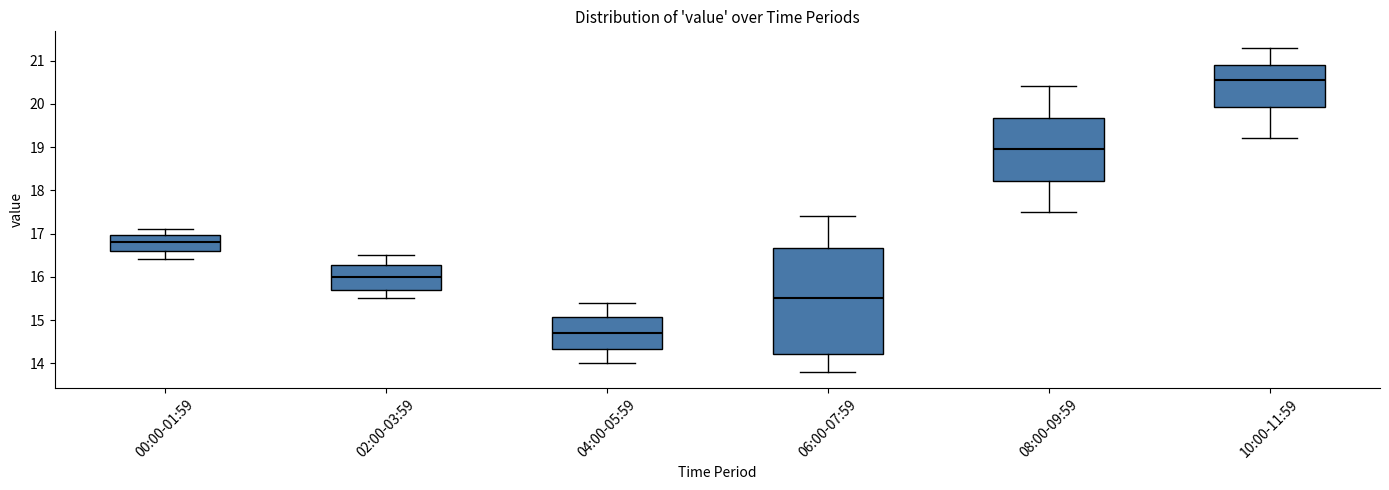

Comparing the boxes themselves (not the whiskers), which one is the tallest?

06:00-07:59